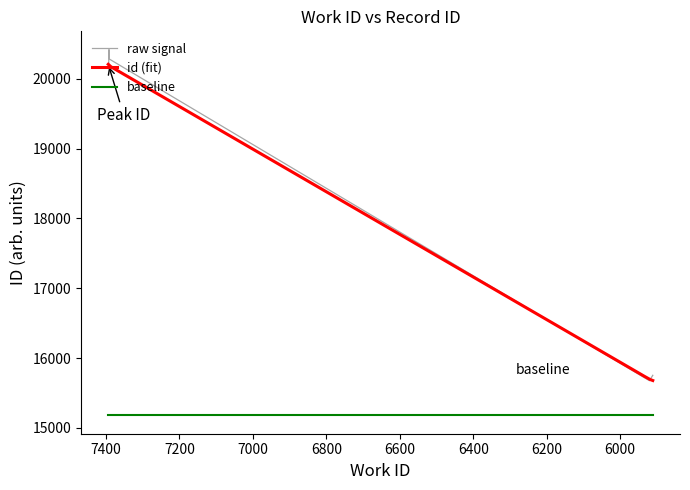

Is it true that the value at 7391 is 7962.3?

False